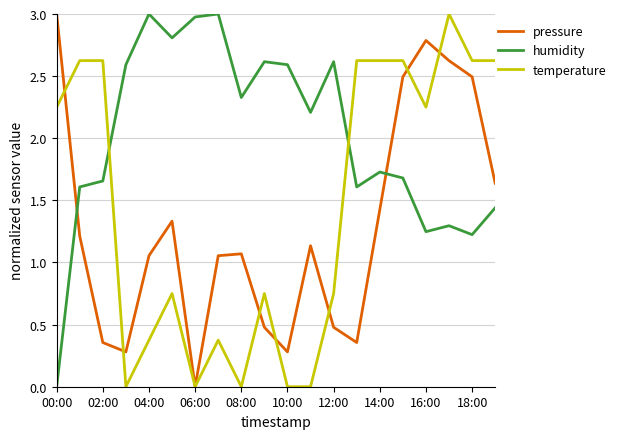

Which series has the largest total across all categories?

humidity